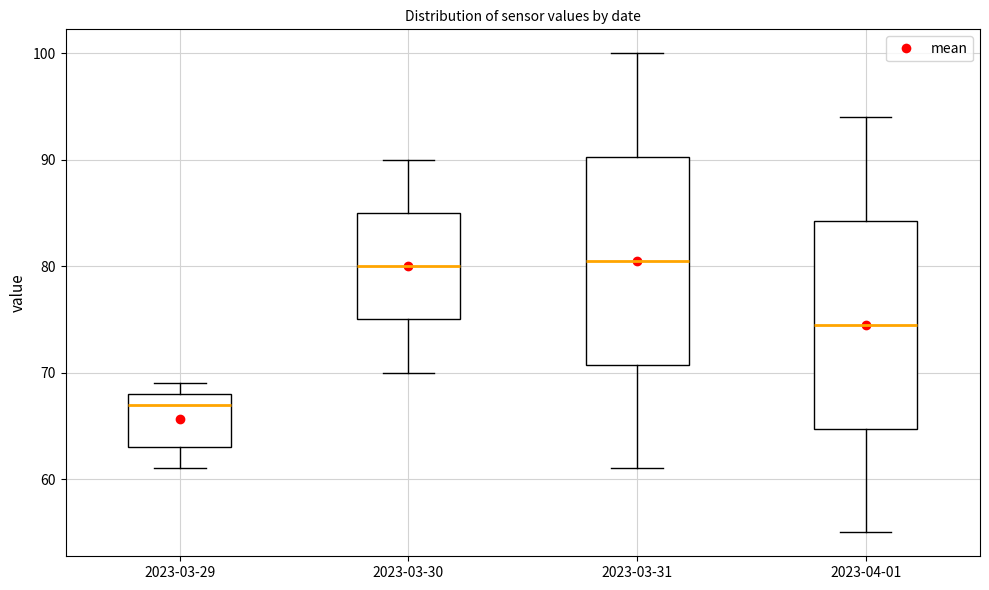

Where does the lower whisker of the box for 2023-03-31 end on the y-axis? The values are not printed on the chart, so give them approximately, as read against the axis.

61